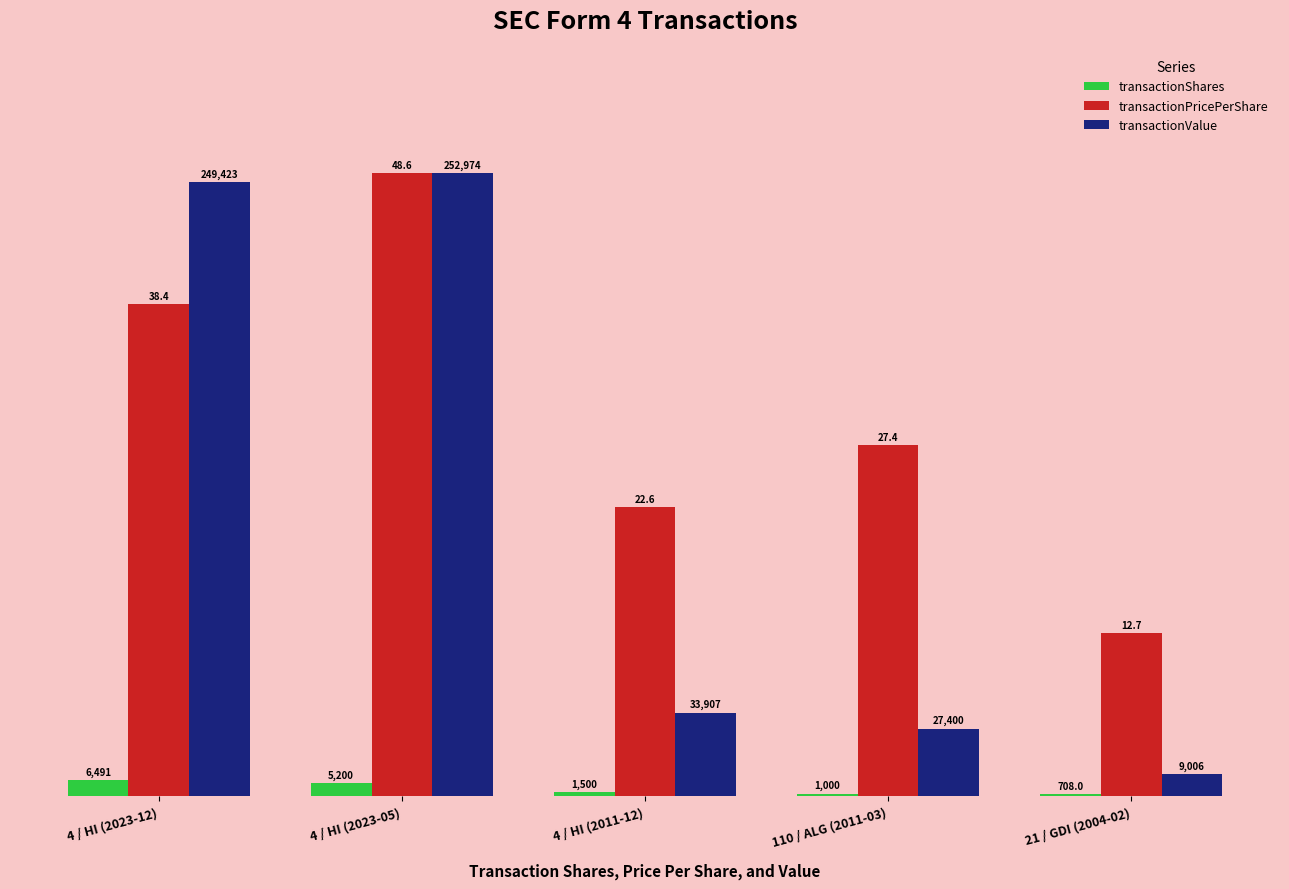

Which category has the highest value in the transactionValue series?

4 / HI (2023-05)